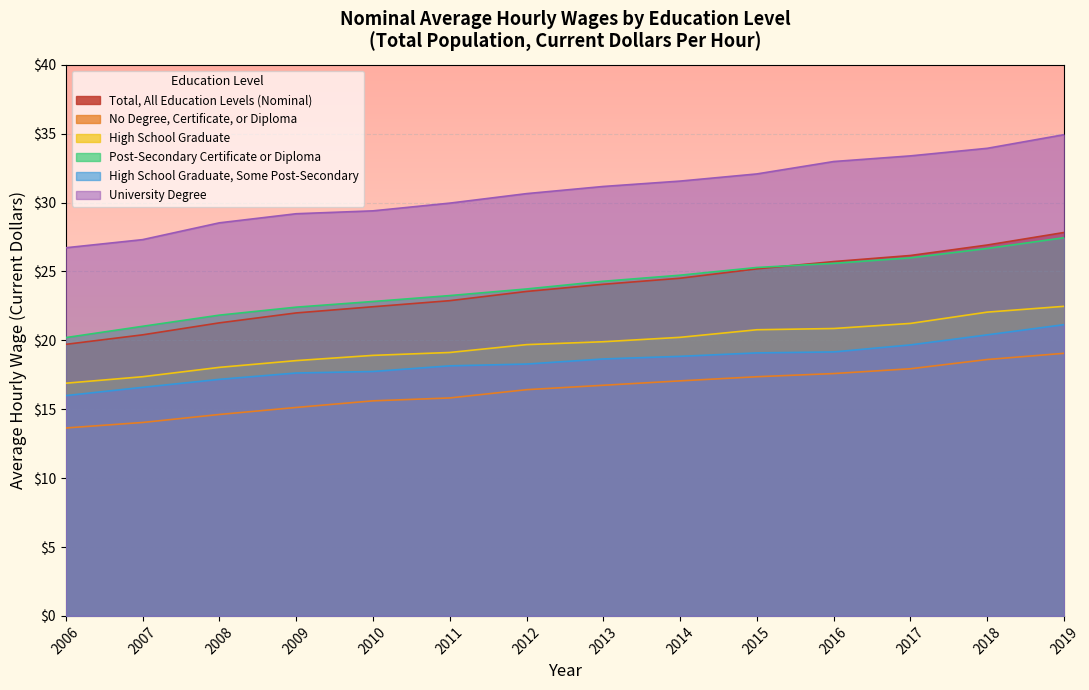

Rank the series at 2010 from lowest to highest value.

No Degree, Certificate, or Diploma, High School Graduate, Some Post-Secondary, High School Graduate, Total, All Education Levels (Nominal), Post-Secondary Certificate or Diploma, University Degree